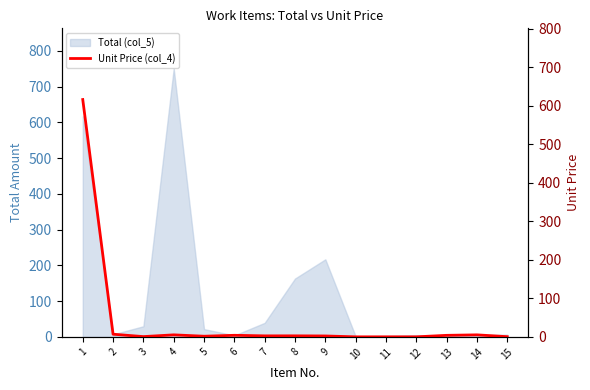

The chart shows a value of 616.6 at 1. True or false?

True